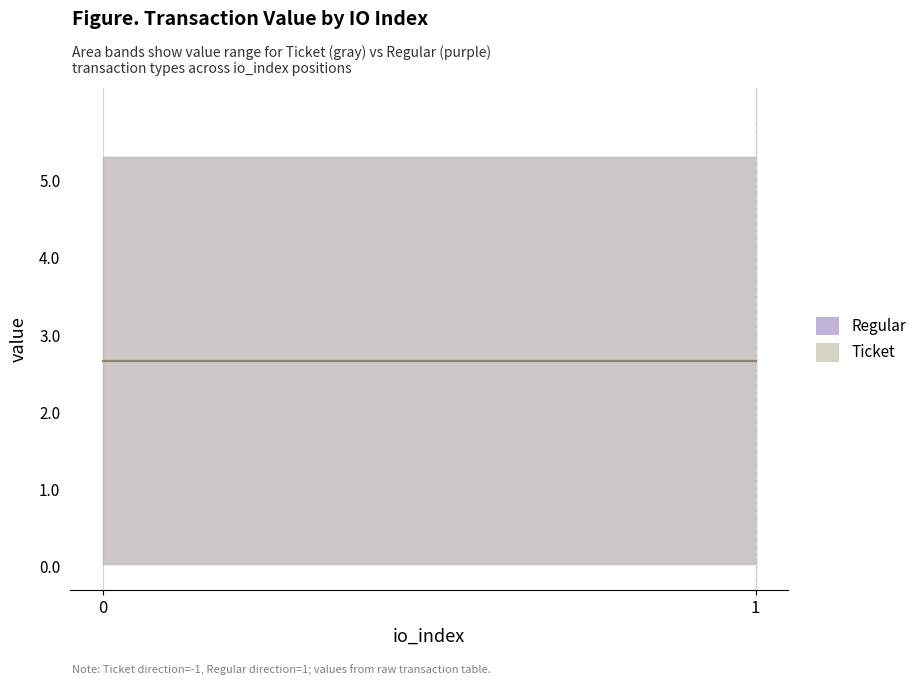

How many lines are shown in the chart?

2